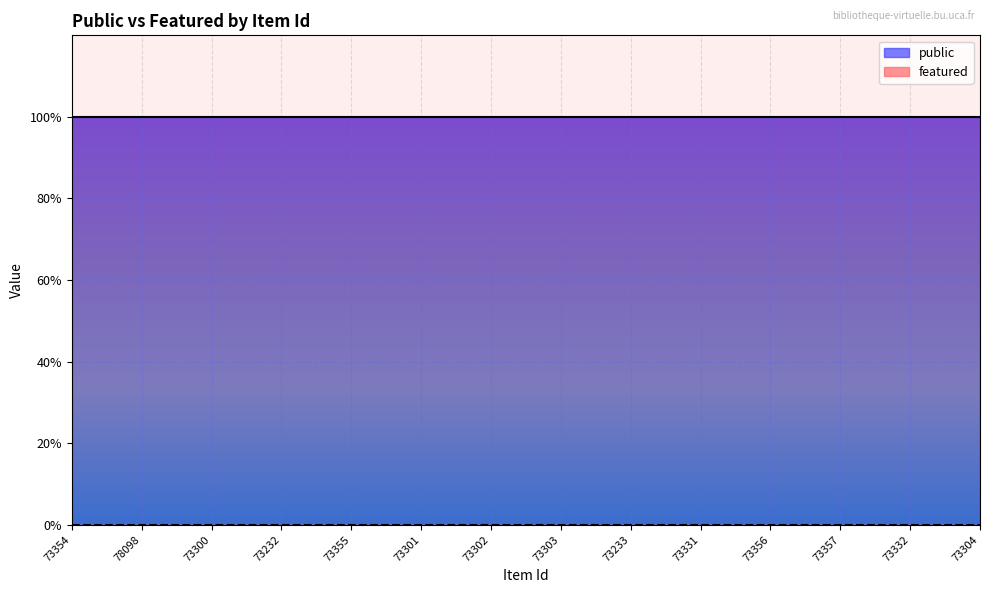

True or false: public and featured intersect in this chart.

False